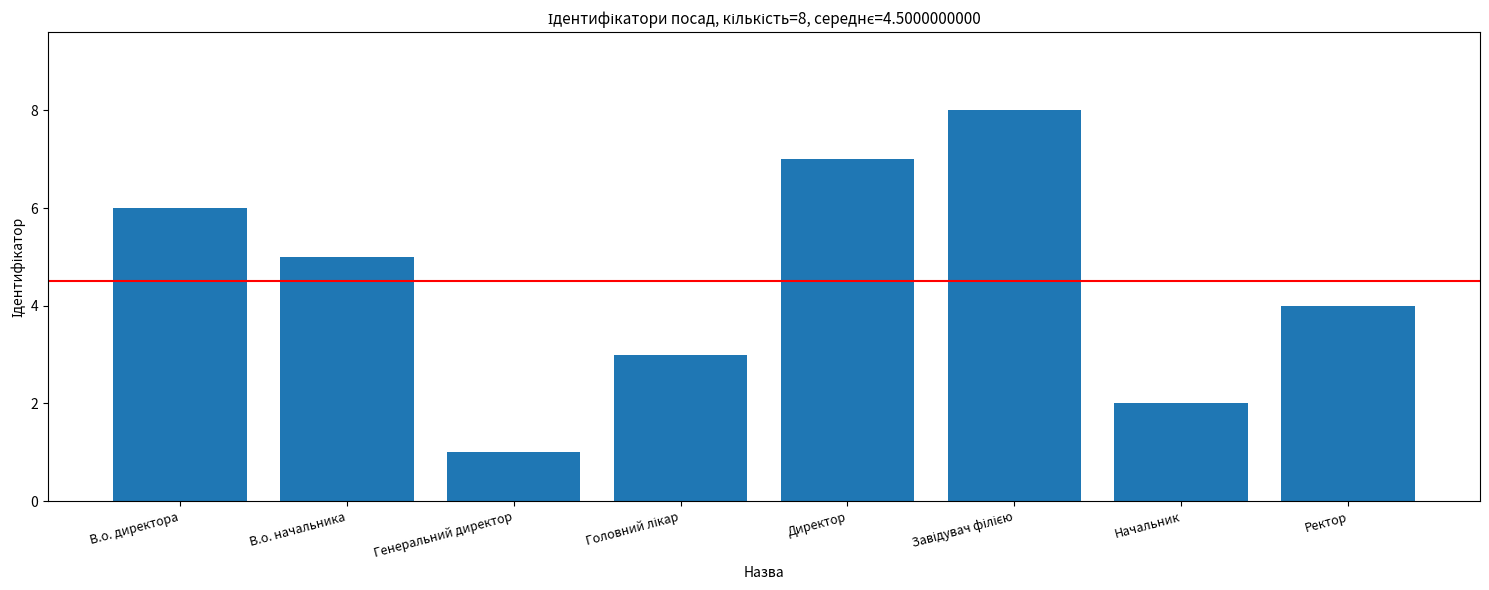

Which has a higher value, В.о. начальника or Начальник?

В.о. начальника